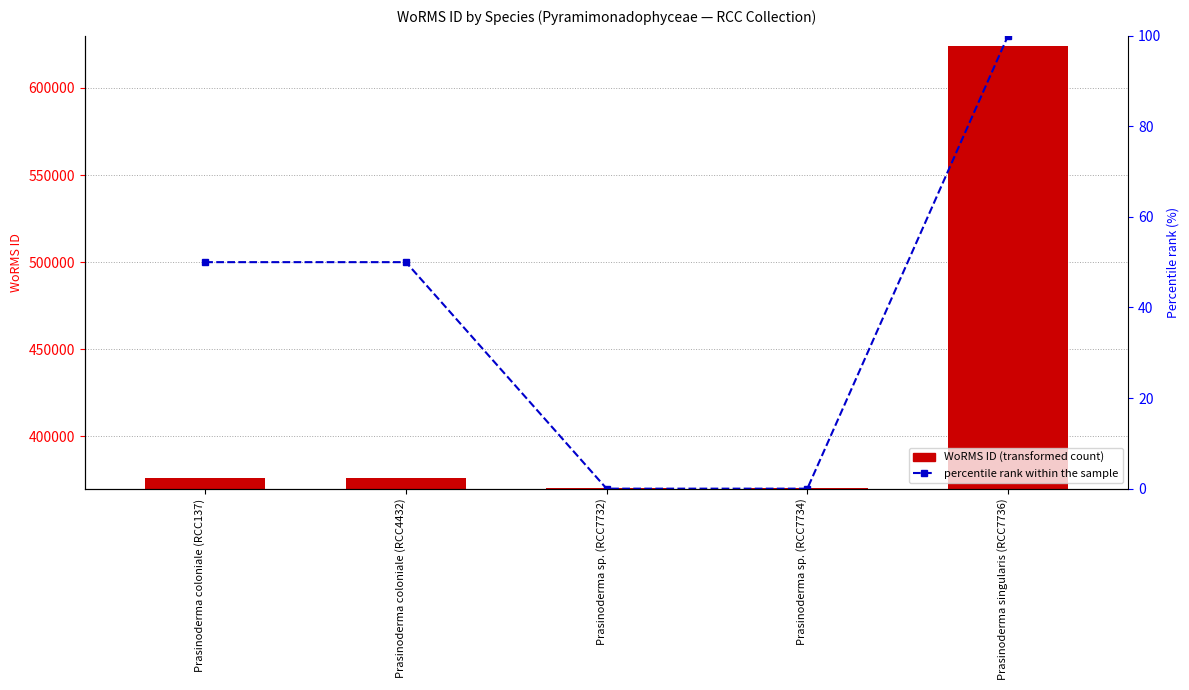

What are all the series names shown in the legend?

WoRMS ID, percentile rank within the sample